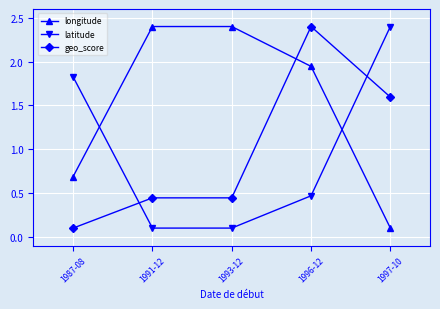

Is this an area chart (filled region under the line)?

No